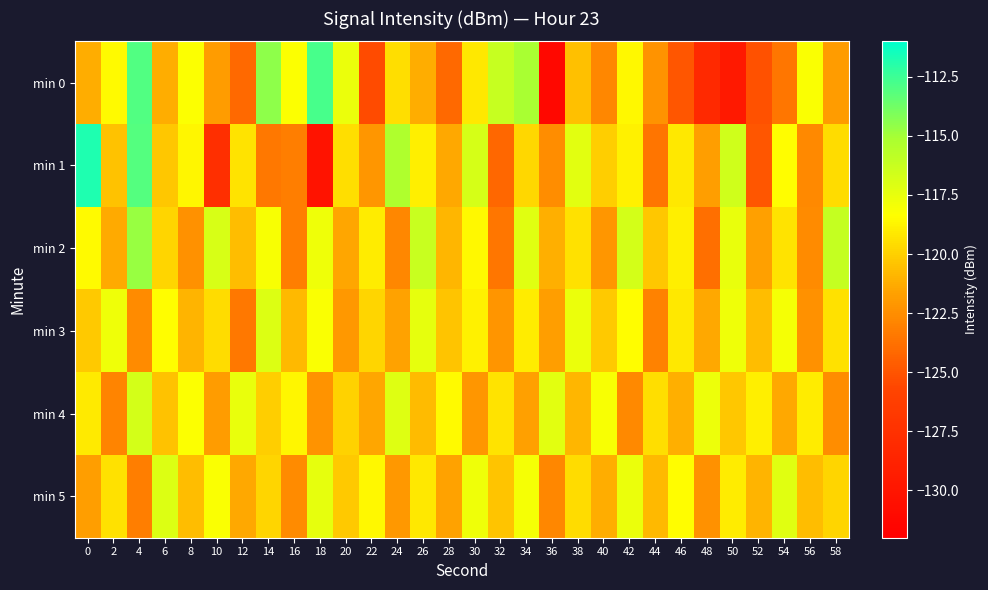

At which category does the chart reach its minimum across all series?

36